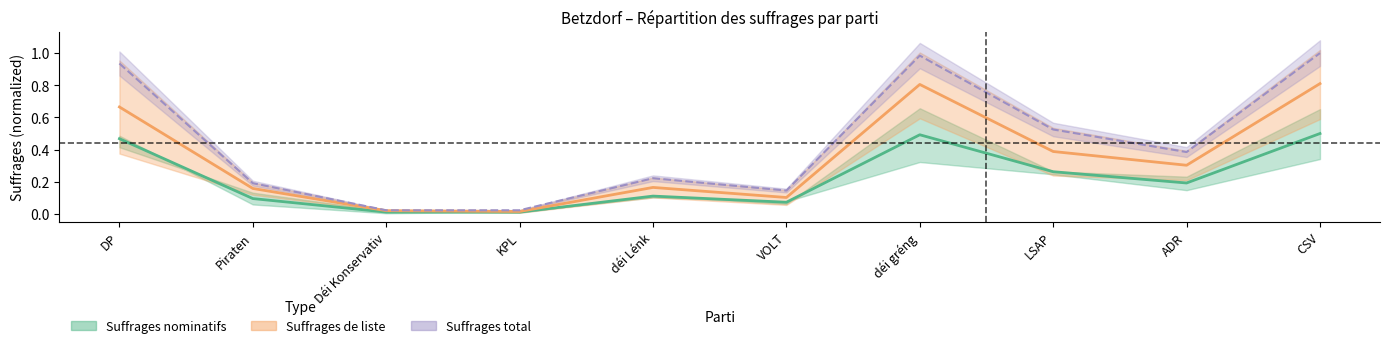

What is the label of the 1st point from the left?

DP